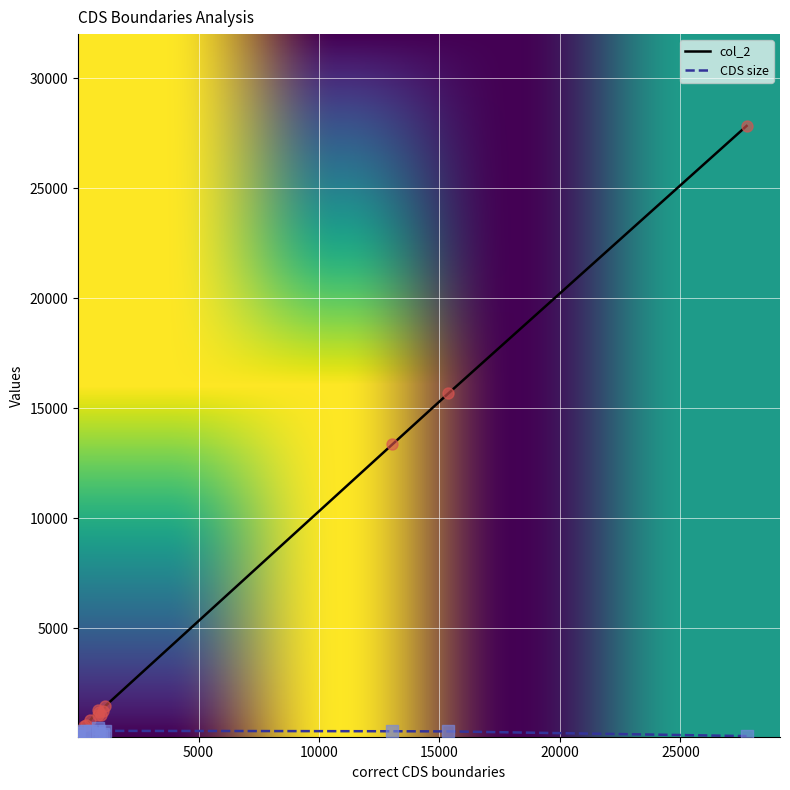

At how many categories does at least one series exceed 18982?

1